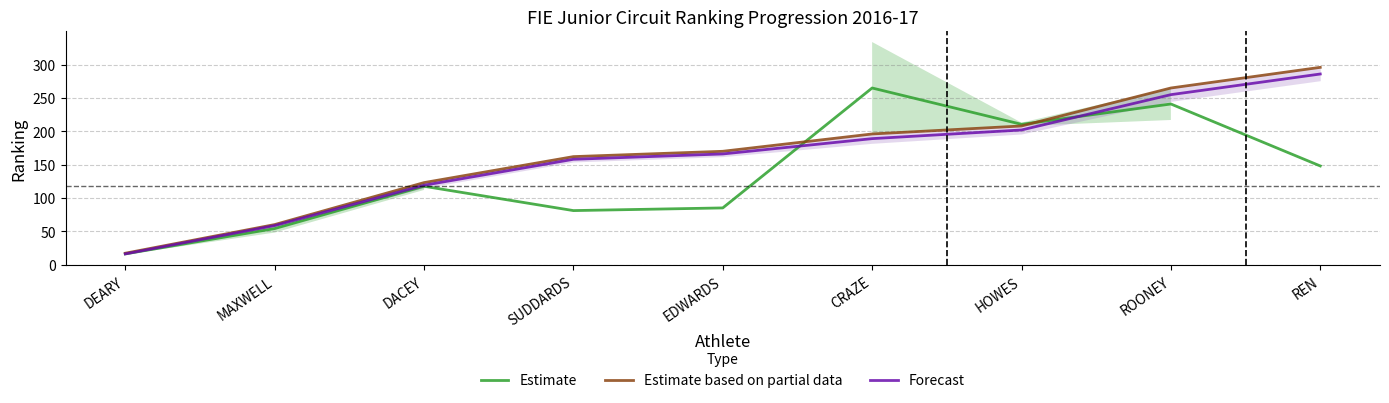

The Estimate based on partial data series shows 208.0 at HOWES. True or false?

True